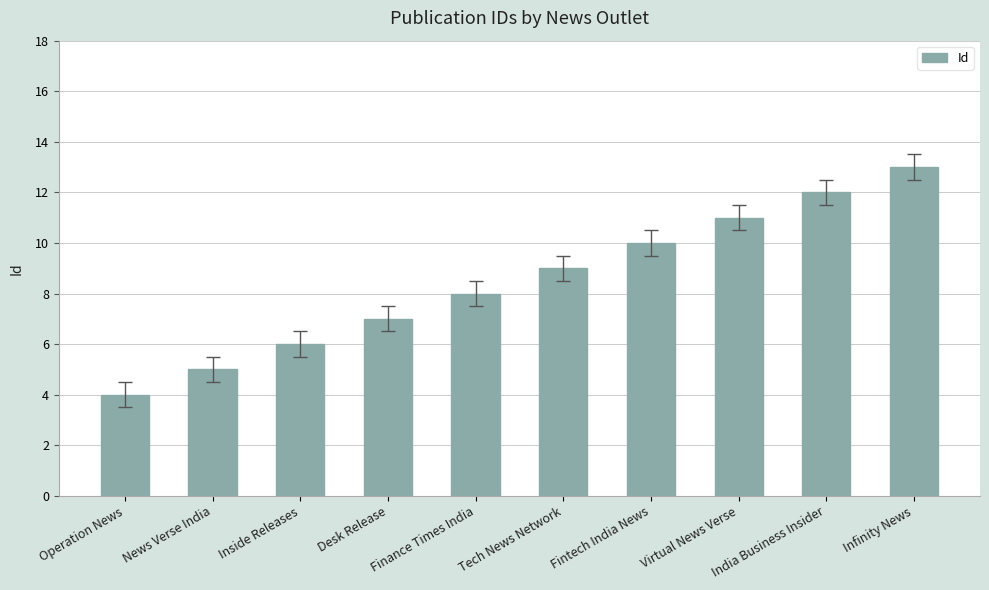

Approximately how many times larger is the value at India Business Insider compared to Virtual News Verse?

1.1